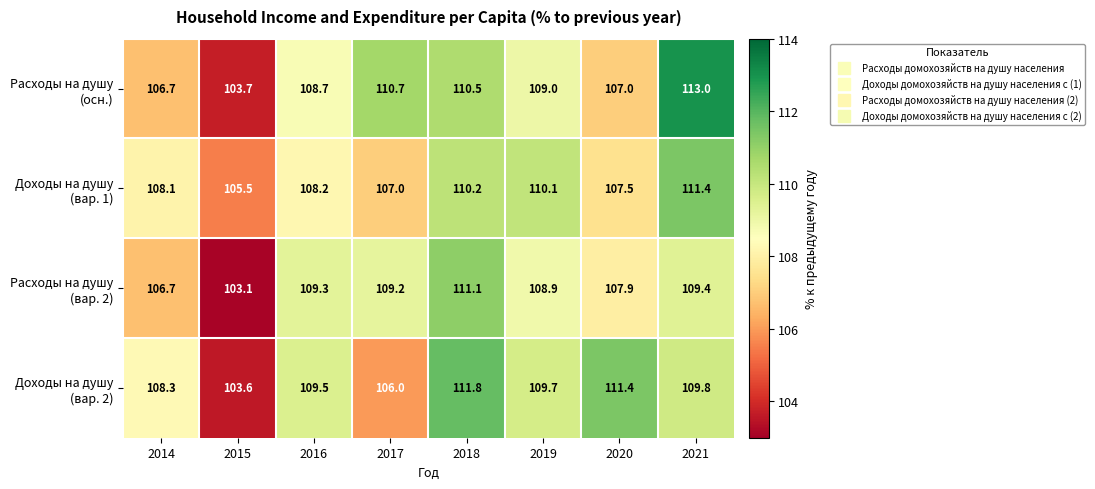

How many distinct data groups are displayed?

4